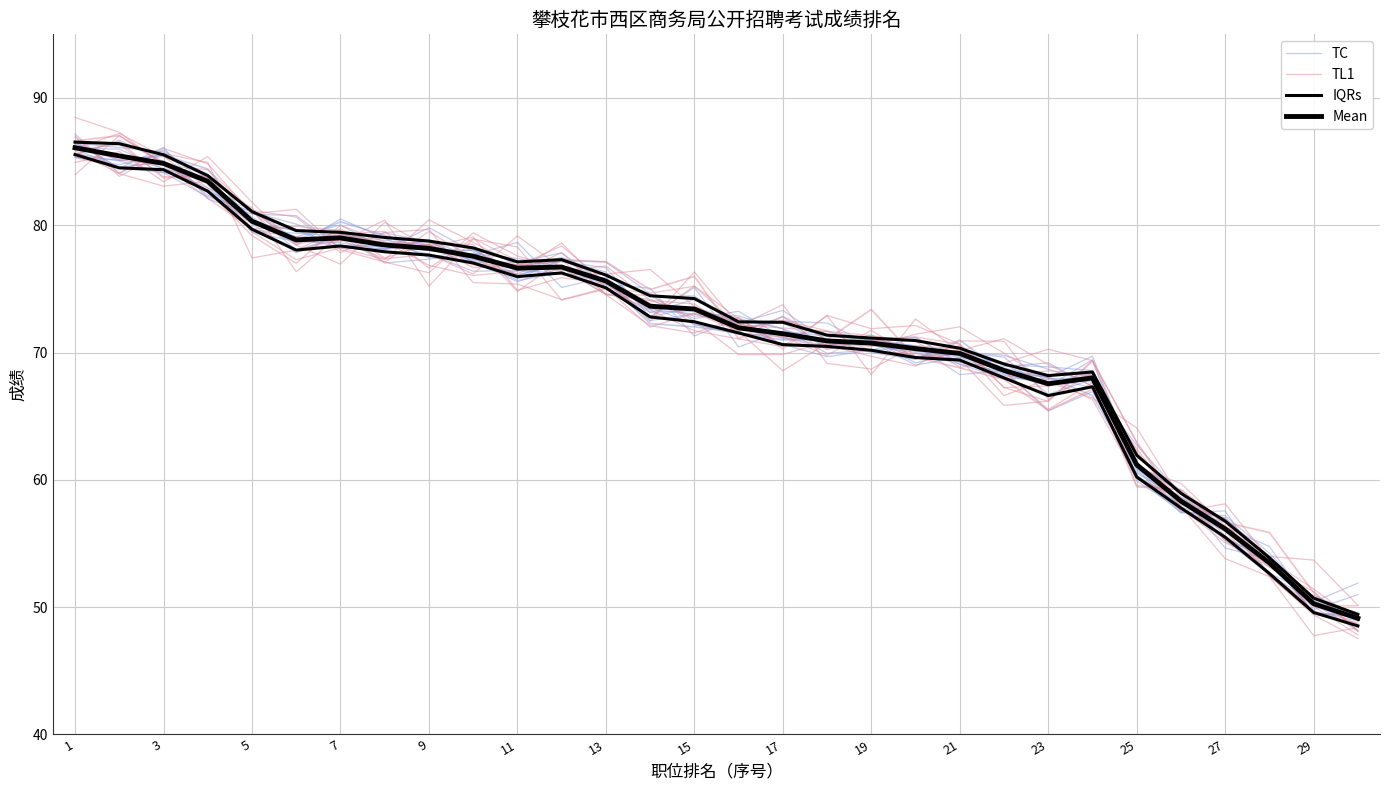

At which category does TC reach its first local valley?

3